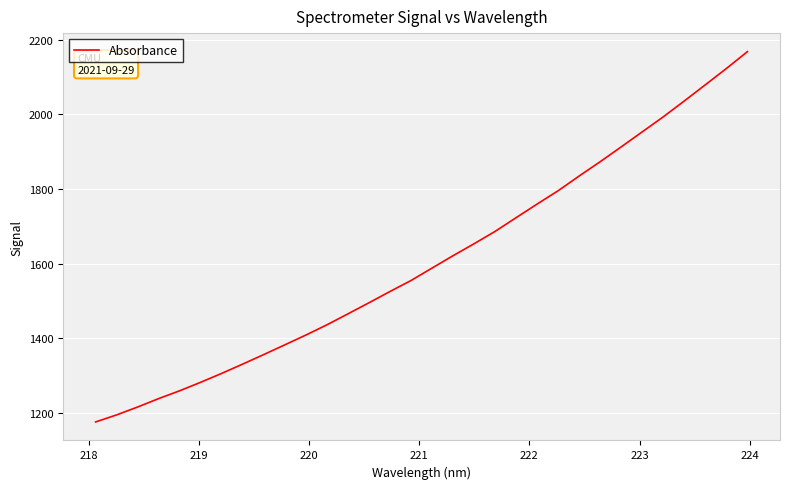

Is this an area chart (filled region under the line)?

No